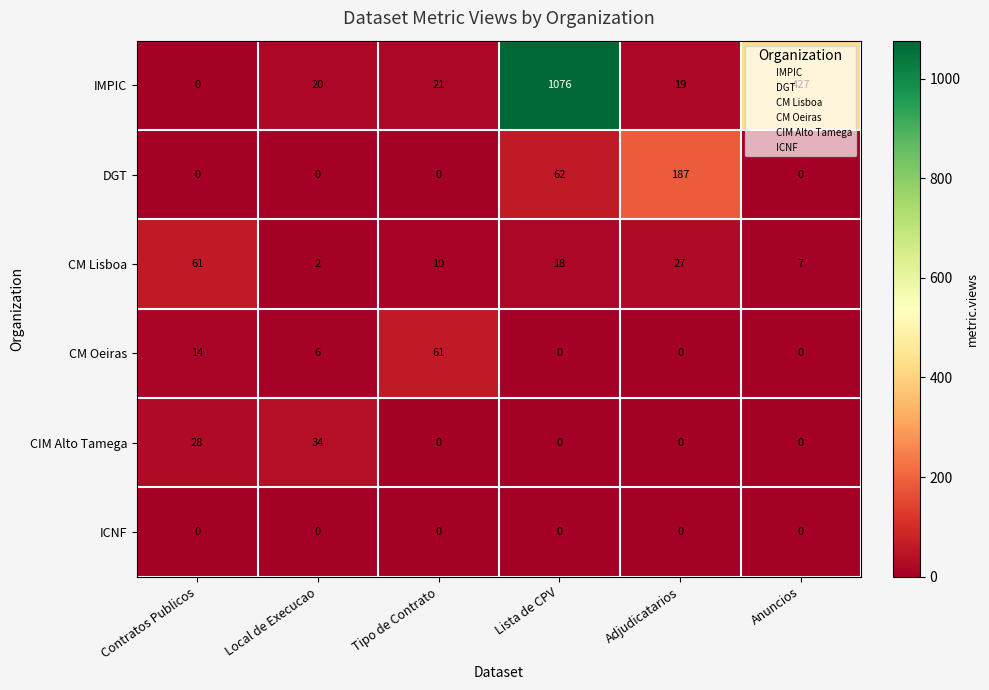

What is the difference between the maximum and minimum values in the CIM Alto Tamega series?

34